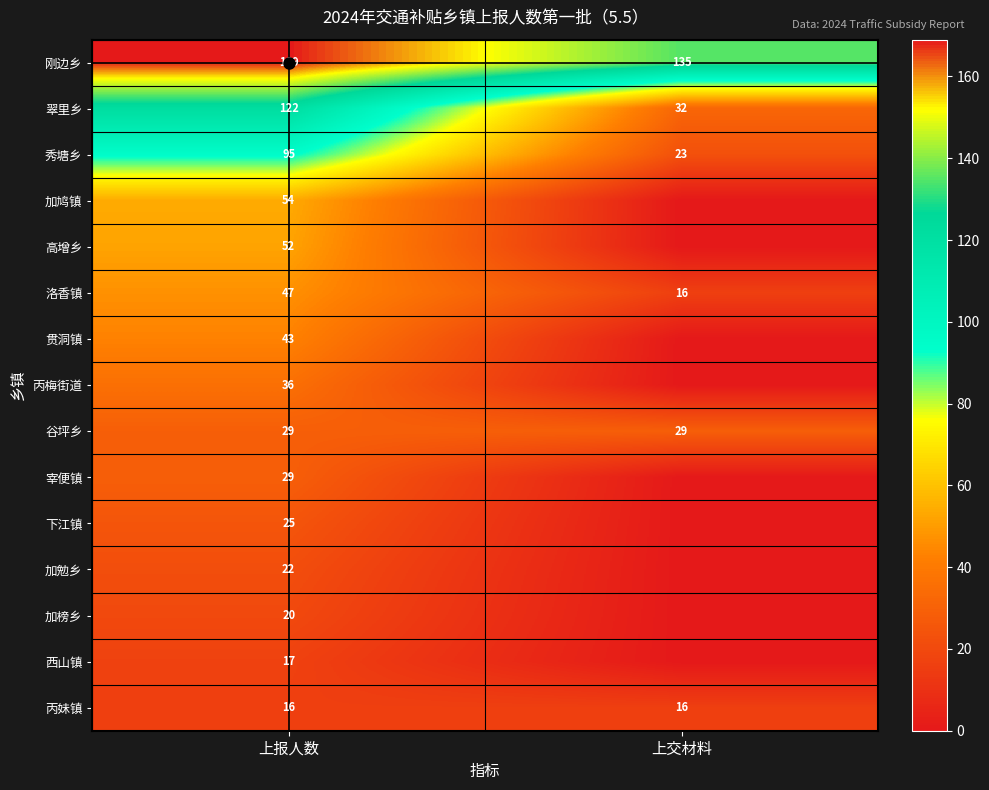

Is it true that 刚边乡 equals 236 at 上报人数?

False